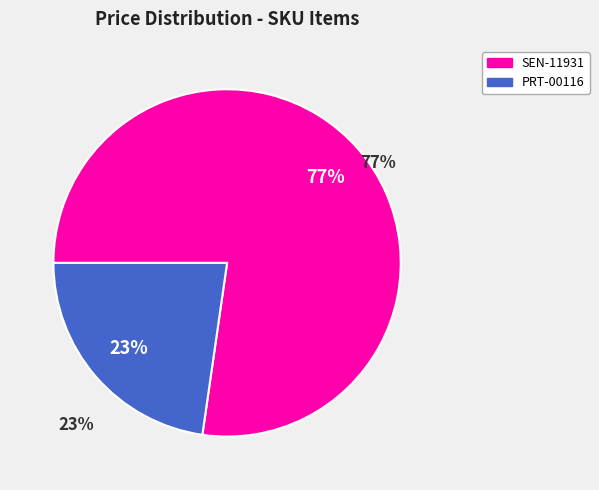

To the nearest percent, what is the difference between the PRT-00116 and SEN-11931 slice percentages?

55%